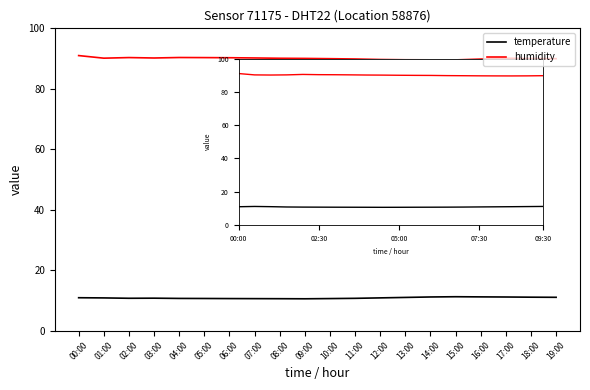

What position from the right is 04:00?

16